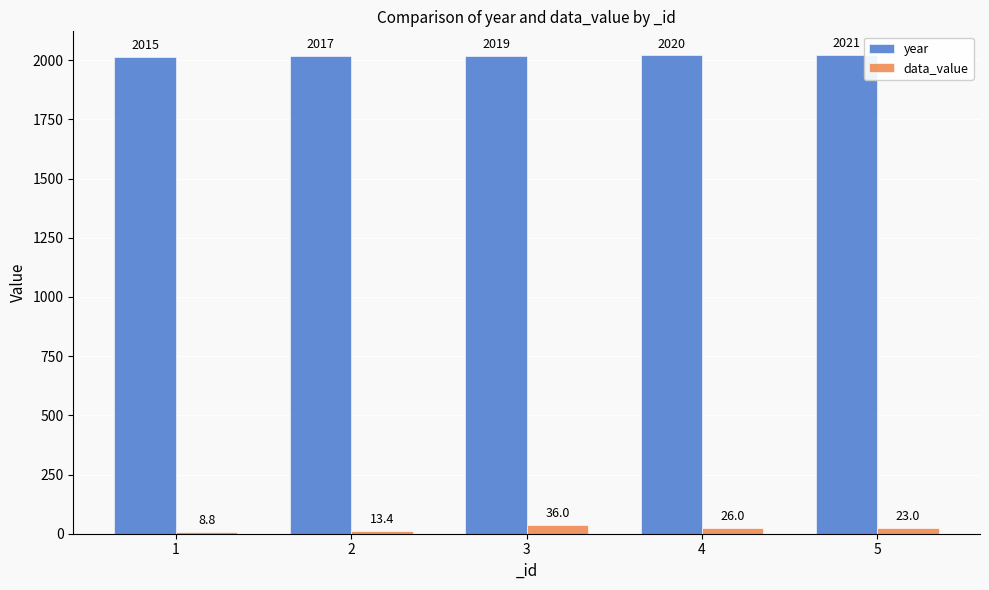

List the series in order of their peak value, highest first.

year, data_value